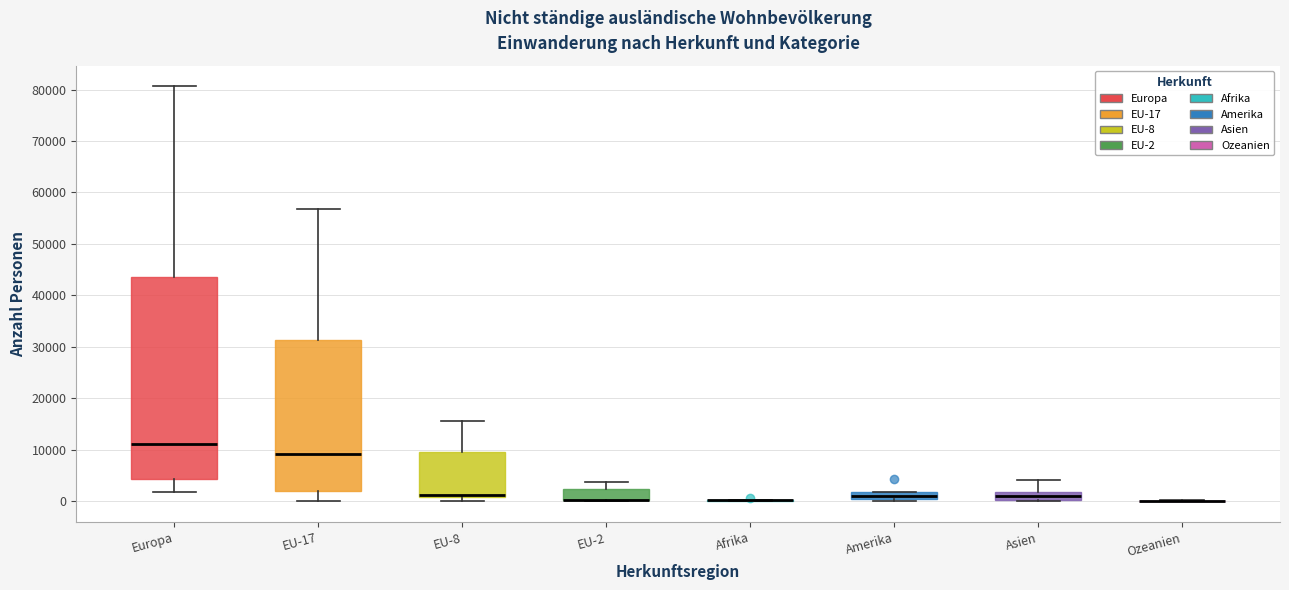

Comparing the boxes themselves (not the whiskers), which one is the tallest?

Europa